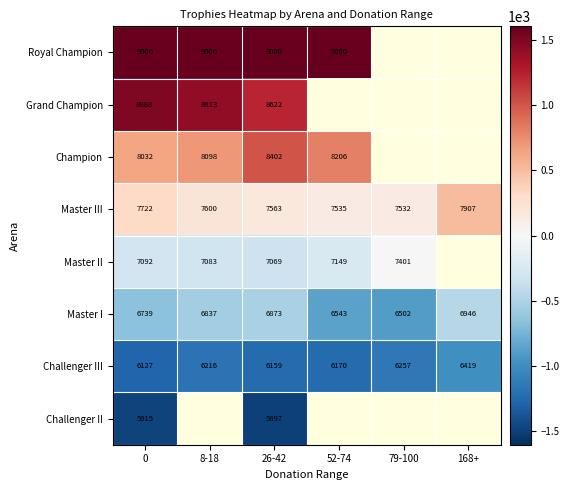

Which series changed the most between 0 and 26-42?

Champion